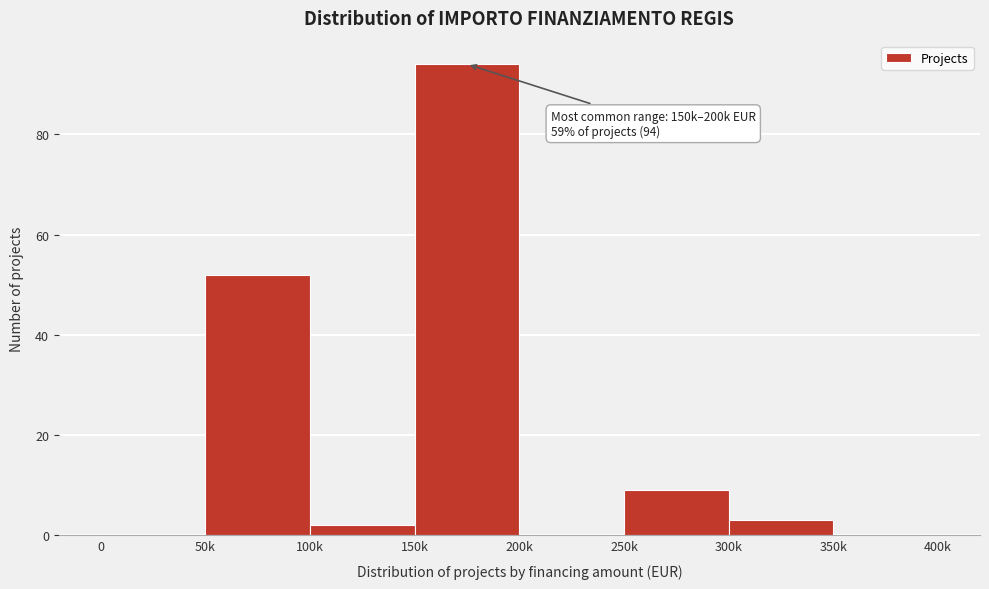

Reading left to right, extract all data points from this chart.

0=0	50k=52	100k=2	150k=94	200k=0	250k=9	300k=3	350k=0